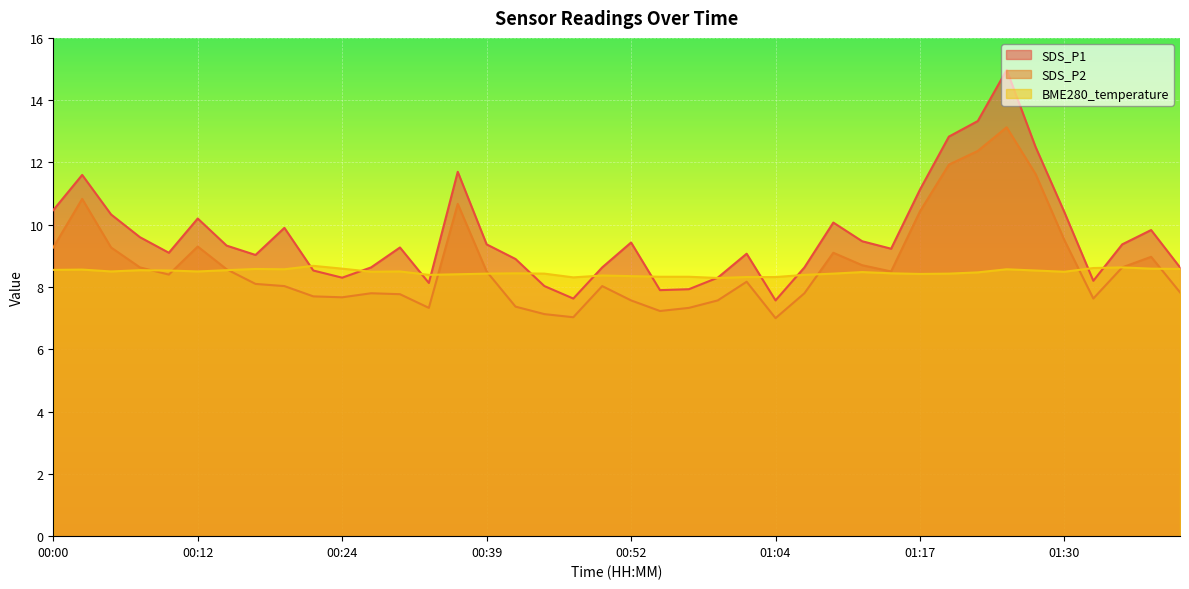

Which category has the highest value in the SDS_P2 series?

01:25